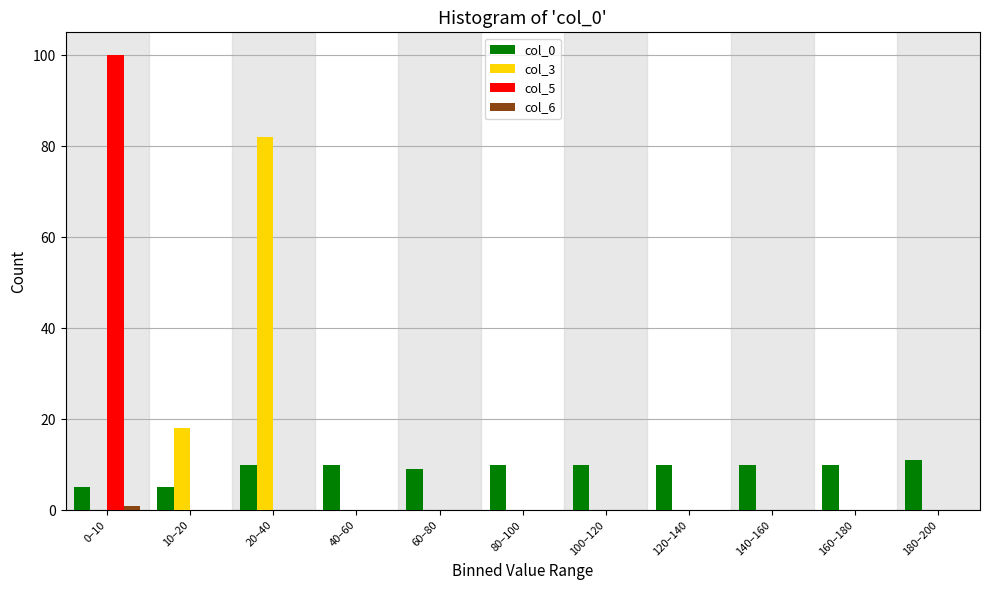

What is the maximum value shown in the chart?

100